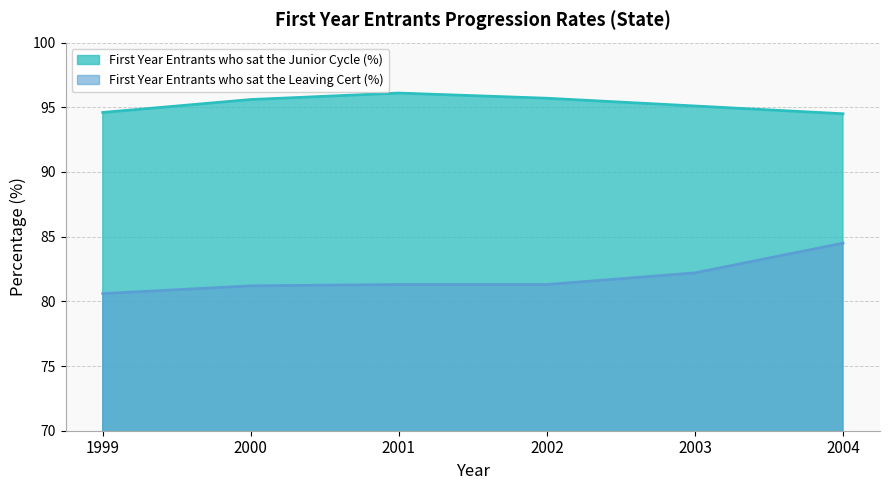

At which label is First Year Entrants who sat the Junior Cycle (%) closest to 95?

2003